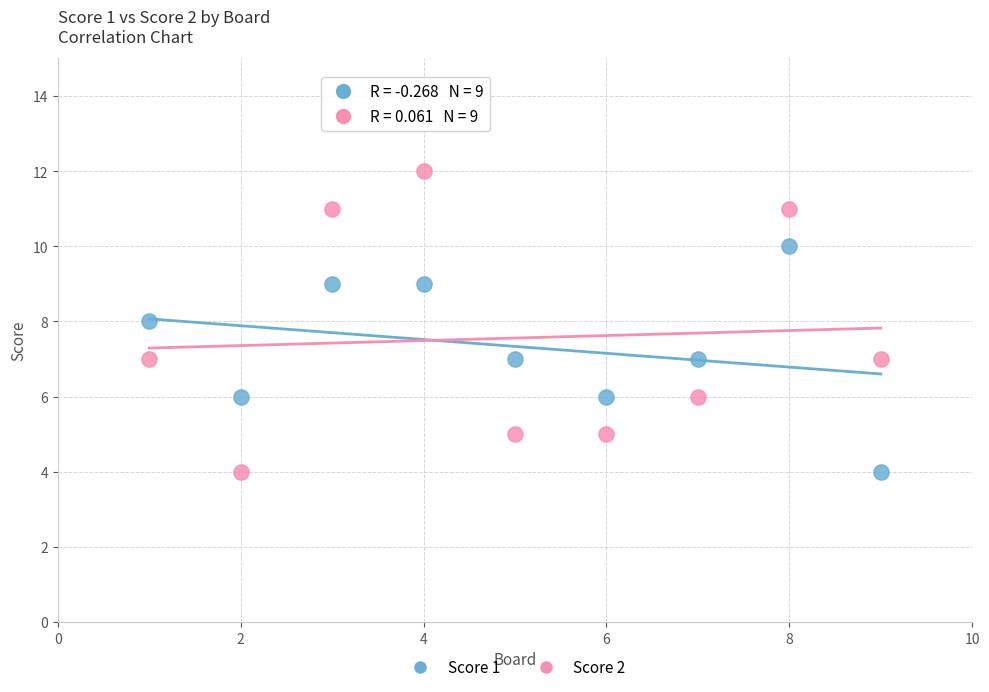

Which series reaches the maximum Y coordinate?

Score 2